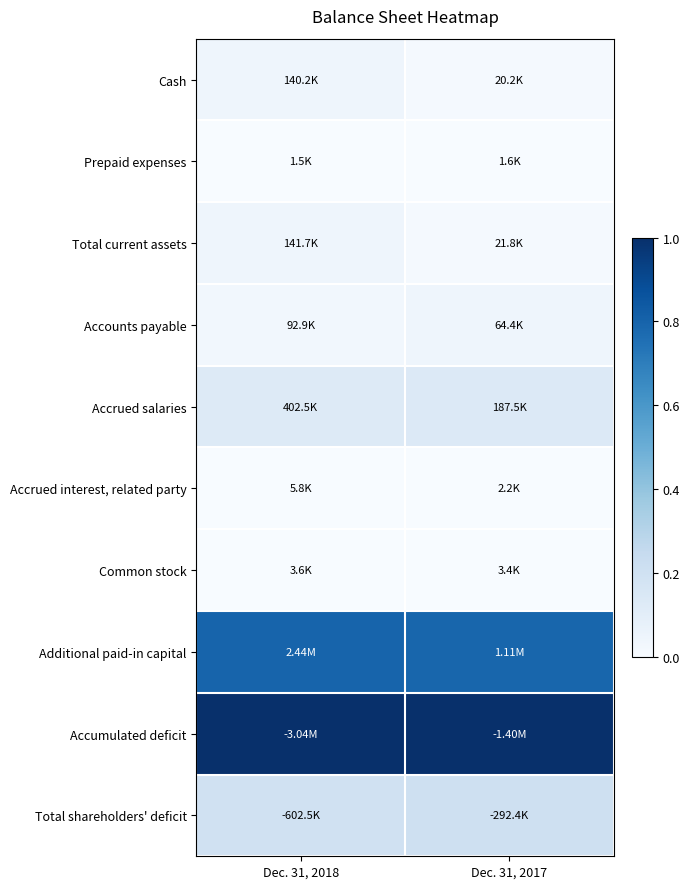

Reading left to right, transcribe all the data shown in this chart.

Cash: Dec. 31, 2018=0.0	Dec. 31, 2017=0.0
Prepaid expenses: Dec. 31, 2018=0.0	Dec. 31, 2017=0.0
Total current assets: Dec. 31, 2018=0.0	Dec. 31, 2017=0.0
Accounts payable: Dec. 31, 2018=0.0	Dec. 31, 2017=0.0
Accrued salaries: Dec. 31, 2018=0.1	Dec. 31, 2017=0.1
Accrued interest, related party: Dec. 31, 2018=0.0	Dec. 31, 2017=0.0
Common stock: Dec. 31, 2018=0.0	Dec. 31, 2017=0.0
Additional paid-in capital: Dec. 31, 2018=0.8	Dec. 31, 2017=0.8
Accumulated deficit: Dec. 31, 2018=1.0	Dec. 31, 2017=1.0
Total shareholders' deficit: Dec. 31, 2018=0.2	Dec. 31, 2017=0.2